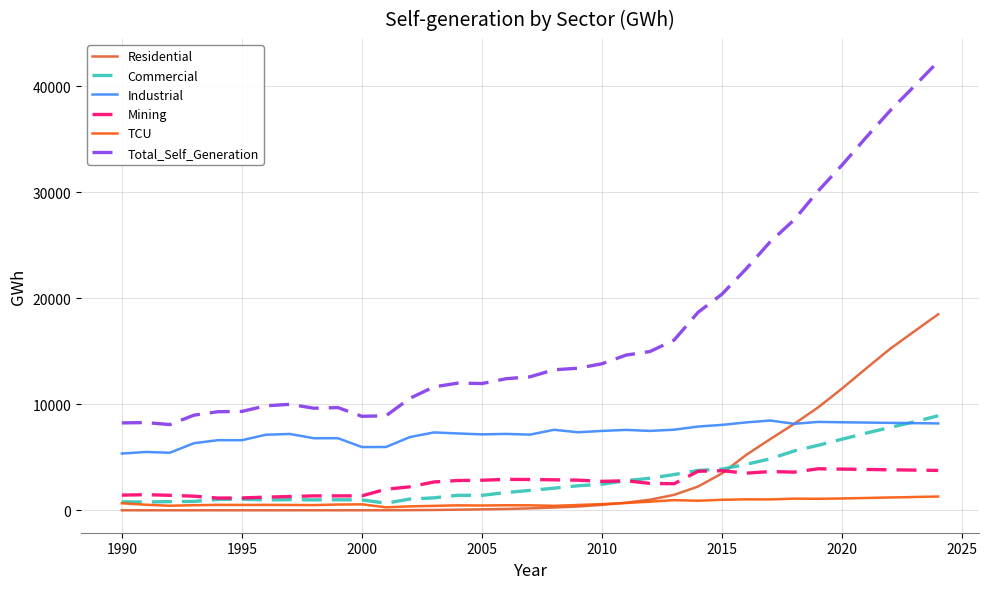

Which series has the largest total across all categories?

Total_Self_Generation